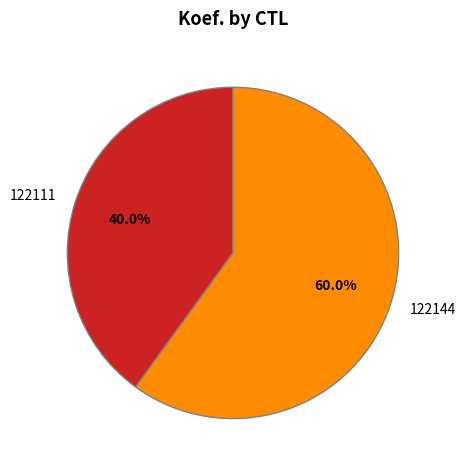

Does 122111 represent more than half of the total?

No